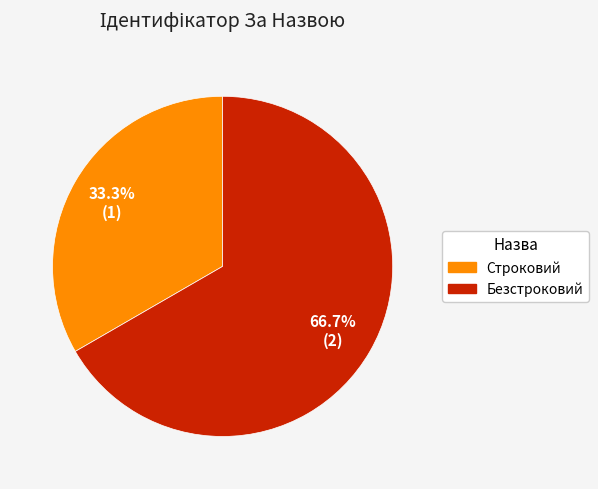

Rank the categories by value from highest to lowest.

Безстроковий, Строковий